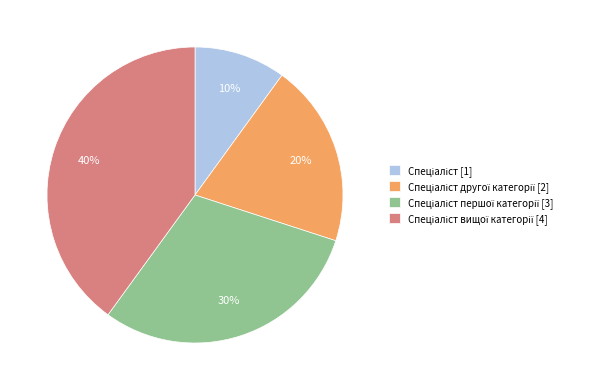

Is there a majority slice in this chart?

No